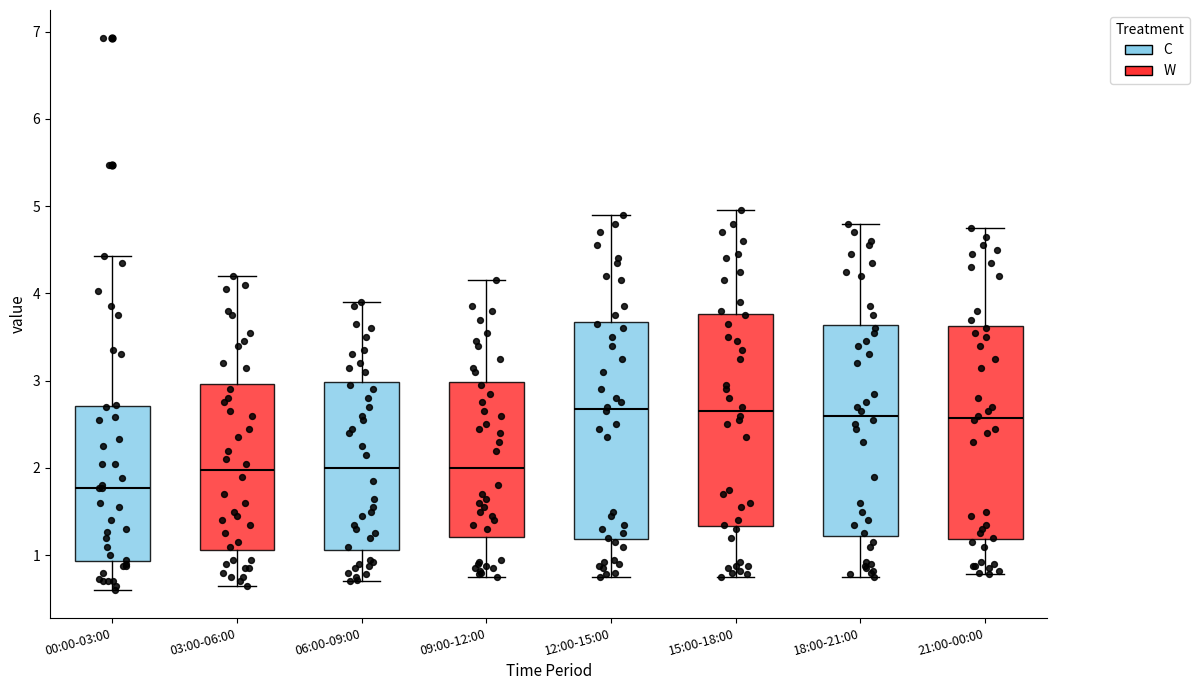

Where is the lower edge of the box for 15:00-18:00 on the y-axis? The values are not printed on the chart, so give them approximately, as read against the axis.

1.3